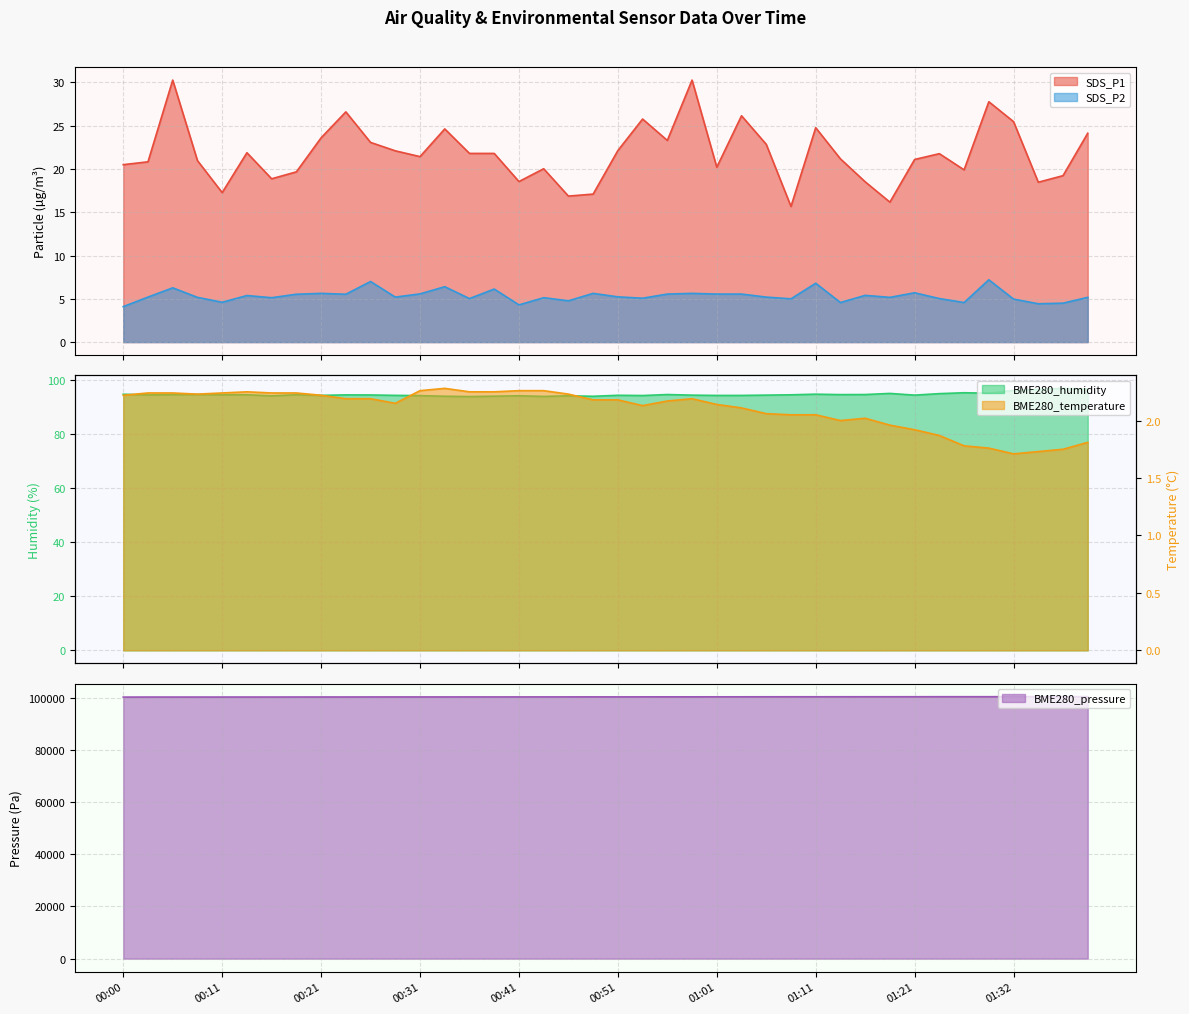

What is the maximum value for BME280_pressure?

100459.4